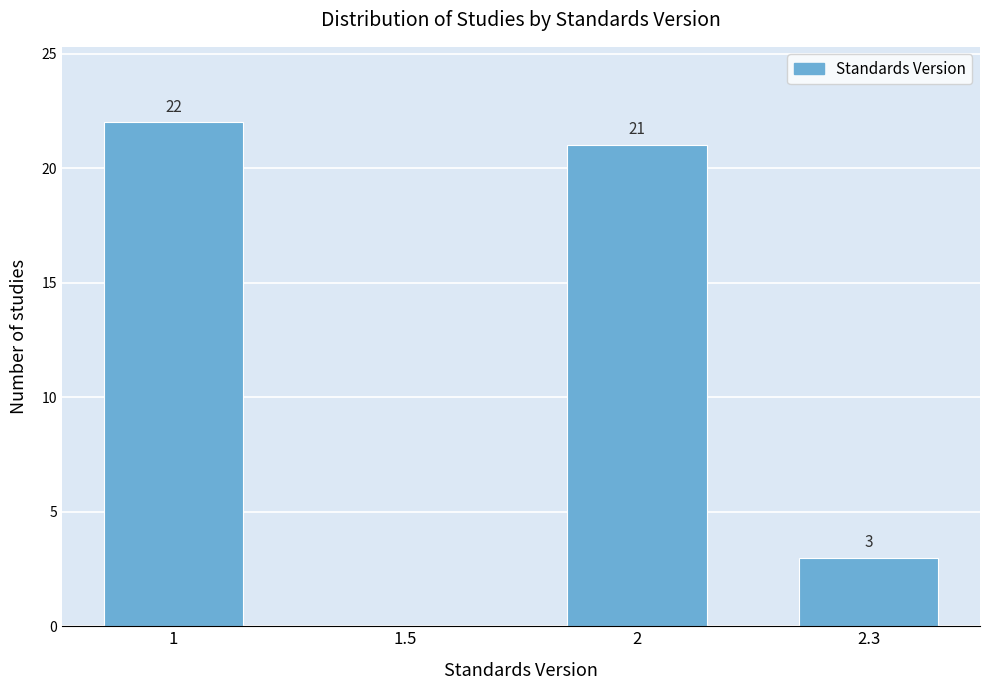

Reading left to right, extract all data points from this chart.

1=22	1.5=0	2=21	2.3=3